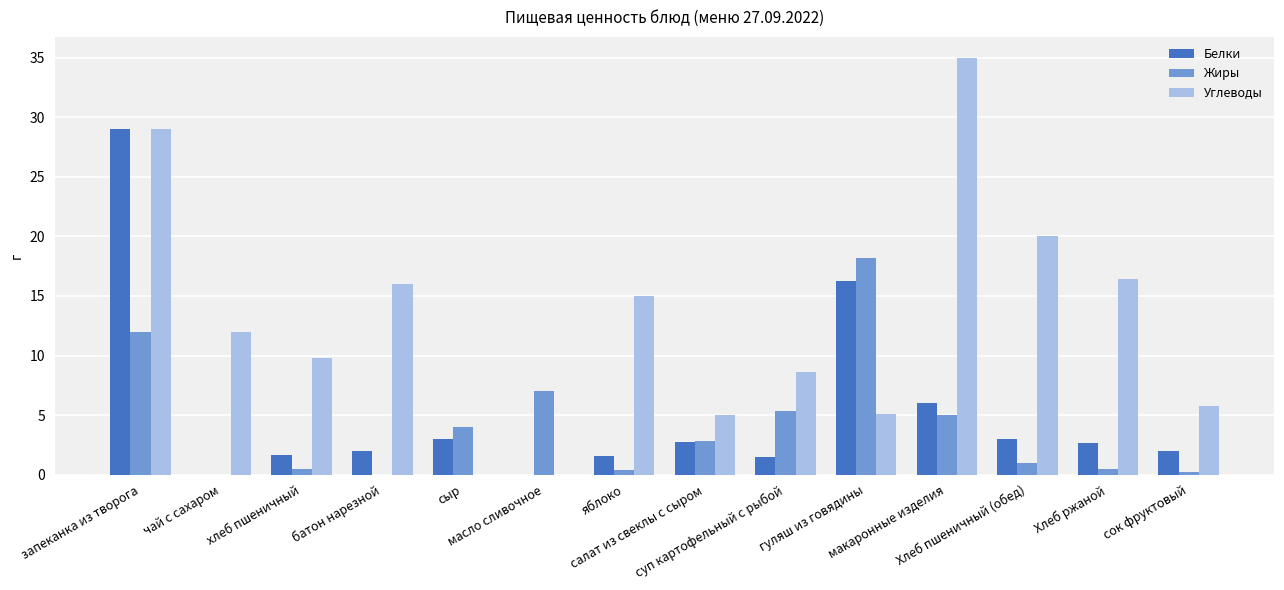

What are all the series names shown in the legend?

Белки, Жиры, Углеводы